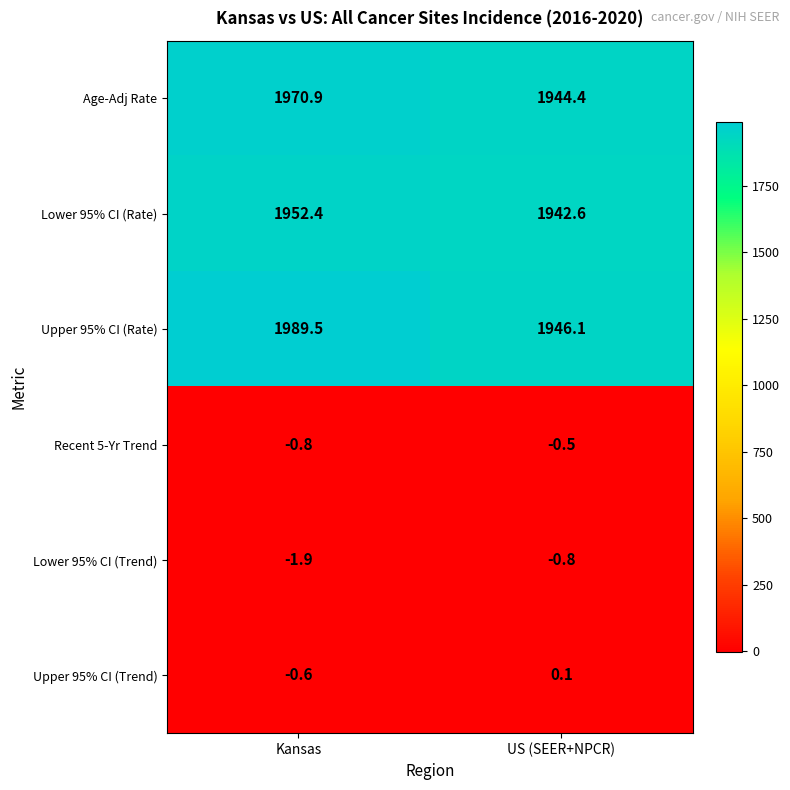

Reading right to left, transcribe all the data shown in this chart.

Age-Adj Rate: 1944.4	1970.9
Lower 95% CI (Rate): 1942.6	1952.4
Upper 95% CI (Rate): 1946.1	1989.5
Recent 5-Yr Trend: -0.5	-0.8
Lower 95% CI (Trend): -0.8	-1.9
Upper 95% CI (Trend): 0.1	-0.6